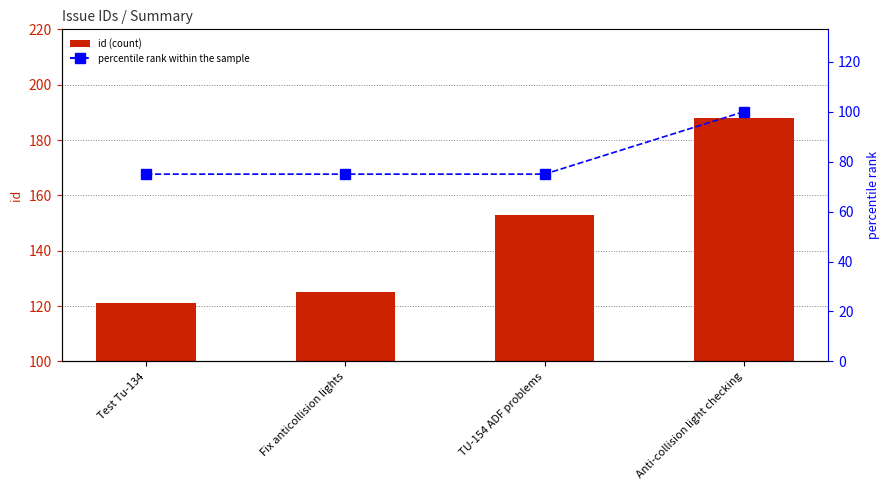

What is the lowest value of the percentile rank within the sample series?

75